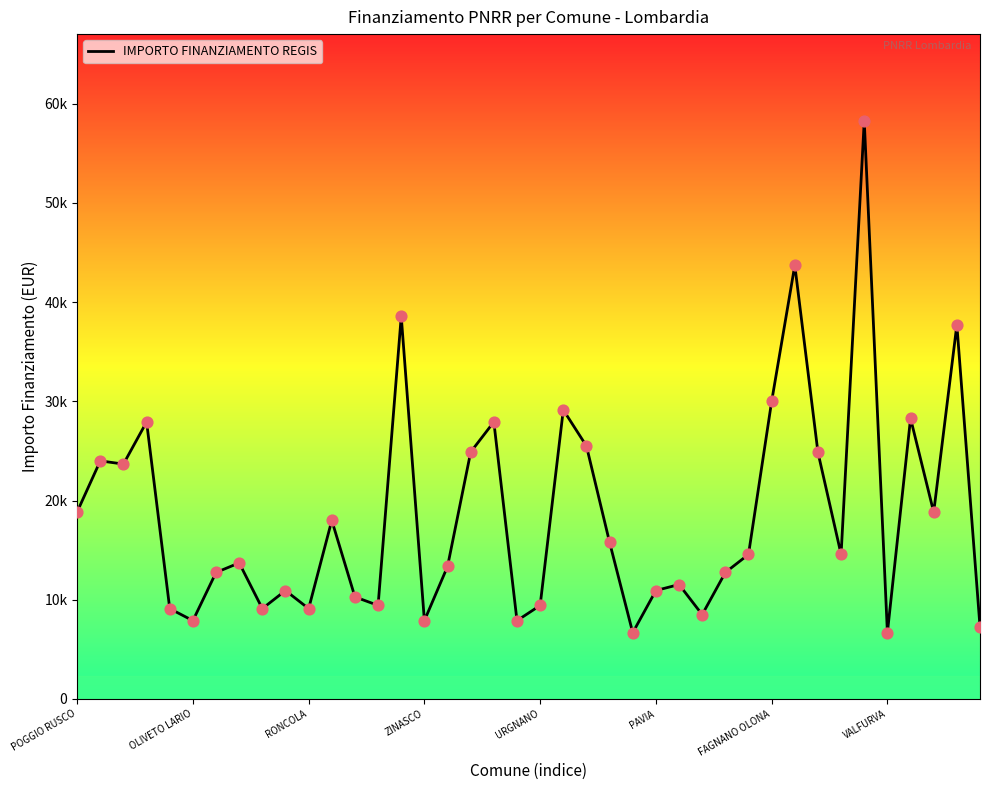

Is this an area chart (filled region under the line)?

Yes